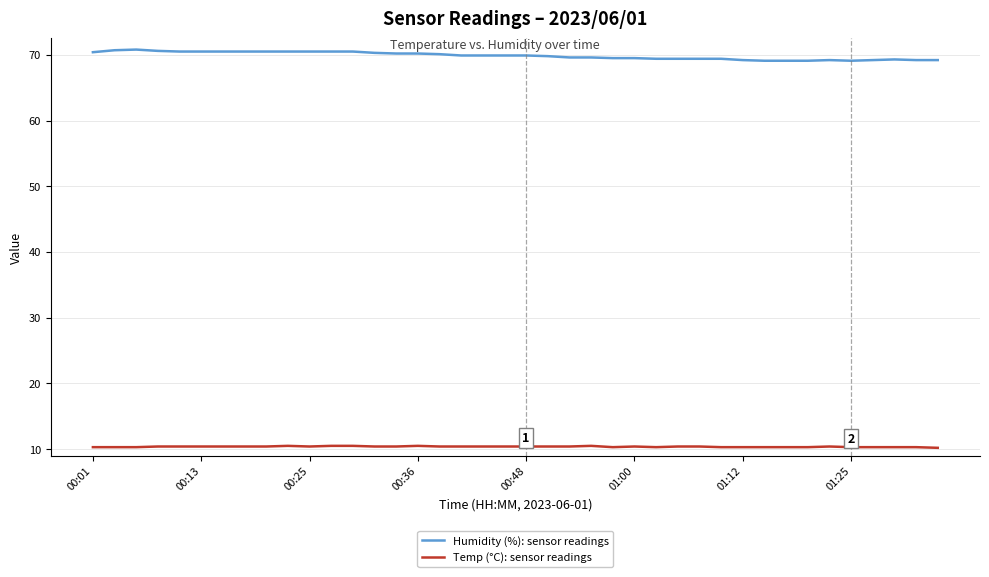

What is the greatest value displayed?

70.8